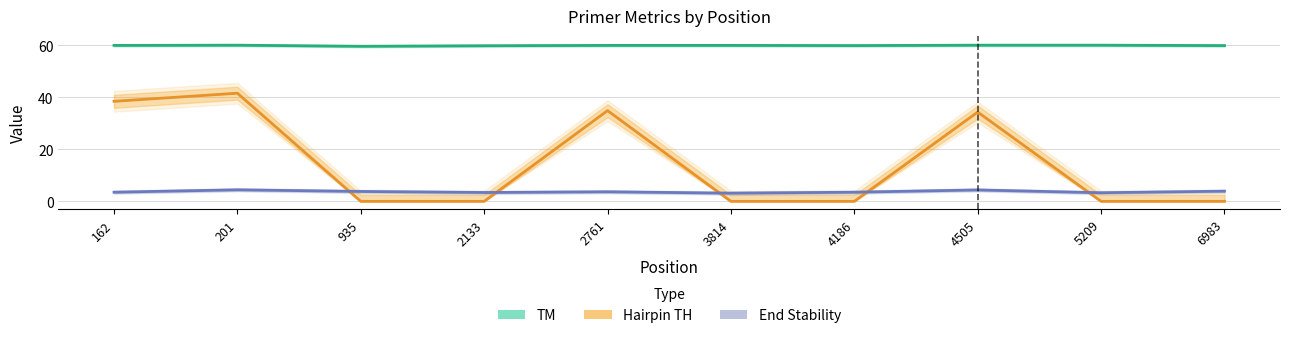

What is the difference between the TM values at 4505 and 4186?

0.1